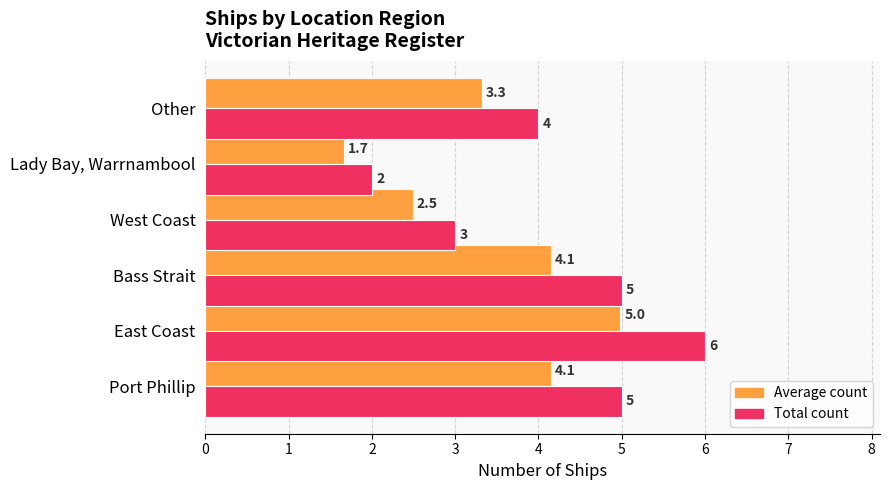

Which series has the largest range (max minus min)?

Total count